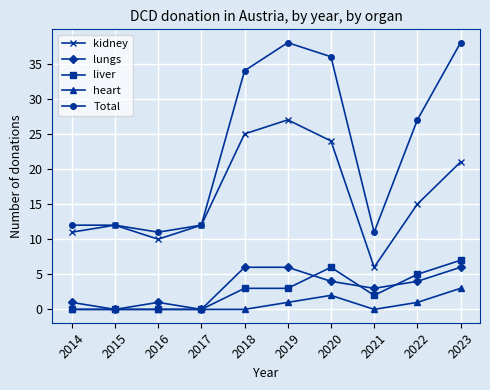

The heart series shows 0 at 2014. True or false?

True